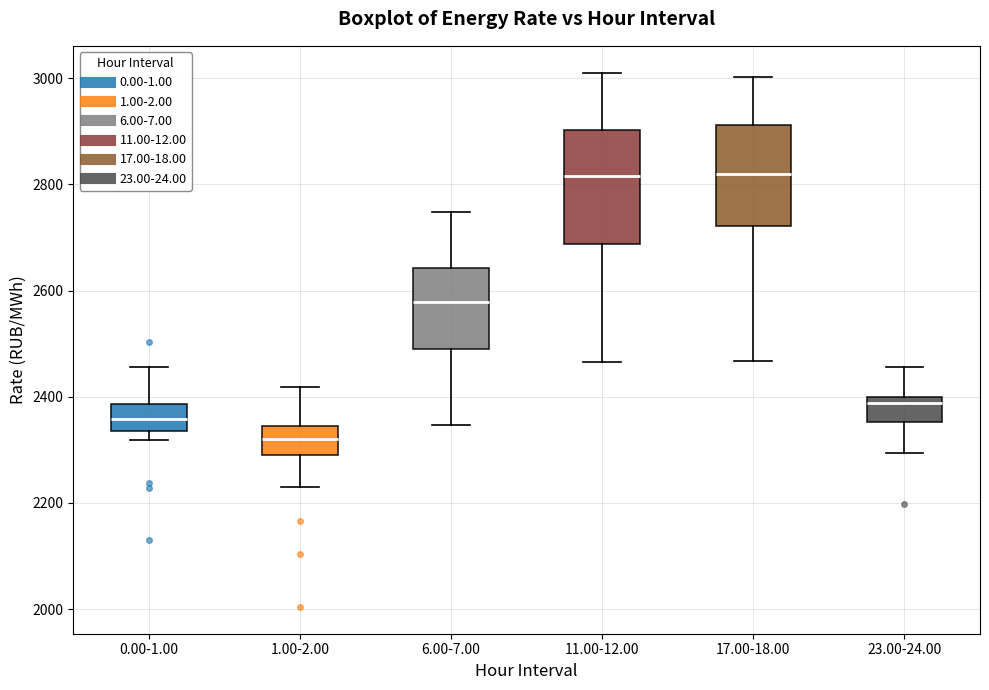

Reading left to right, read every box against the y-axis: the position of its median line, the range the box covers, and the ends of its whiskers. The values are not printed on the chart, so give them approximately, as read against the axis.

0.00-1.00: median 2360, box 2340 to 2380, whiskers 2320 to 2460
1.00-2.00: median 2320, box 2280 to 2340, whiskers 2240 to 2420
6.00-7.00: median 2580, box 2480 to 2640, whiskers 2340 to 2740
11.00-12.00: median 2820, box 2680 to 2900, whiskers 2460 to 3020
17.00-18.00: median 2820, box 2720 to 2920, whiskers 2460 to 3000
23.00-24.00: median 2380, box 2360 to 2400, whiskers 2300 to 2460